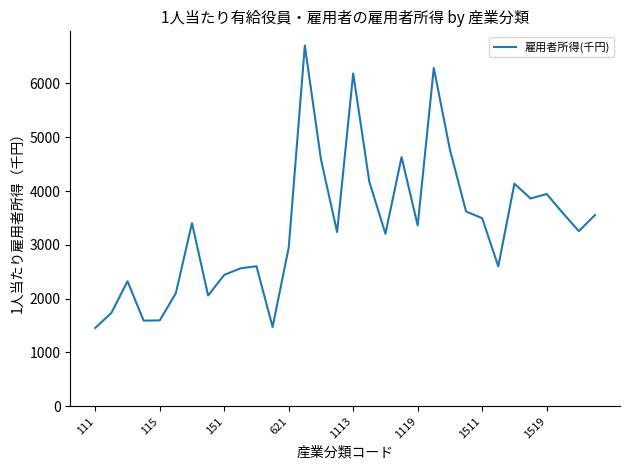

What is the maximum value shown in the chart?

6703.1